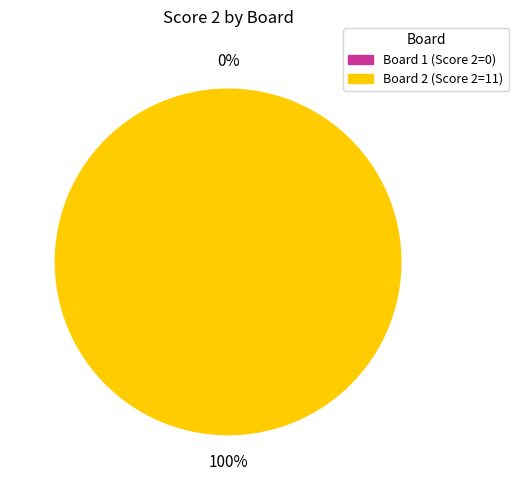

How many segments does this pie chart have?

2